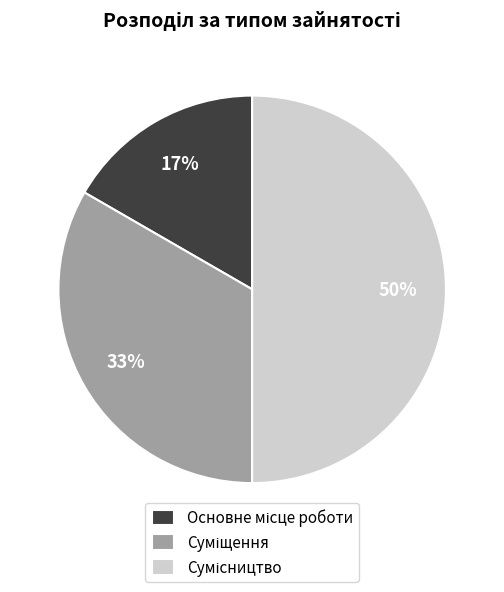

To the nearest percent, what is the difference between the largest and smallest slice percentages?

33%